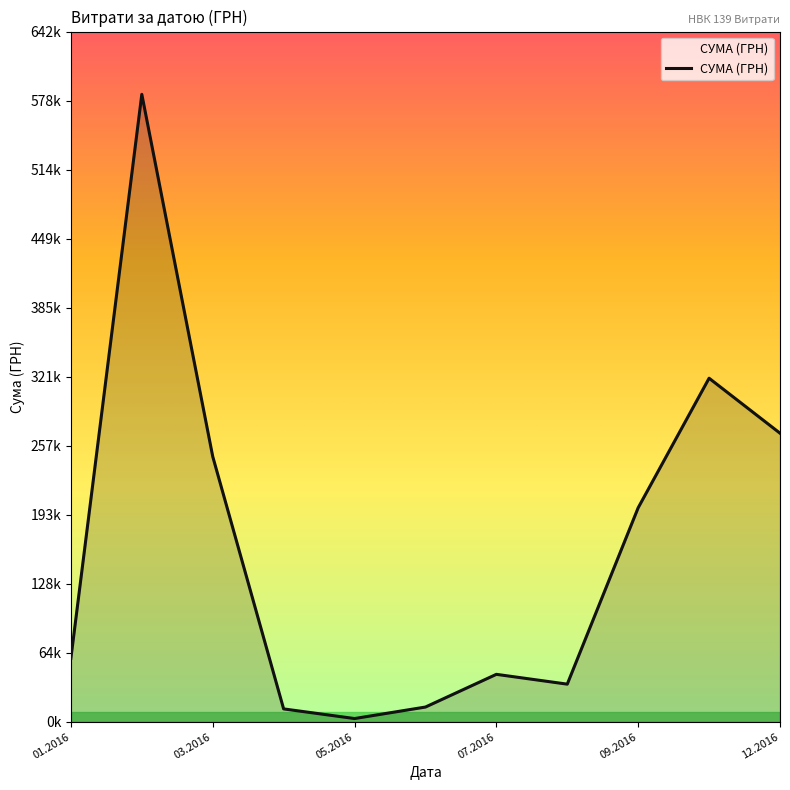

Does the chart display data point markers on the line(s)?

No